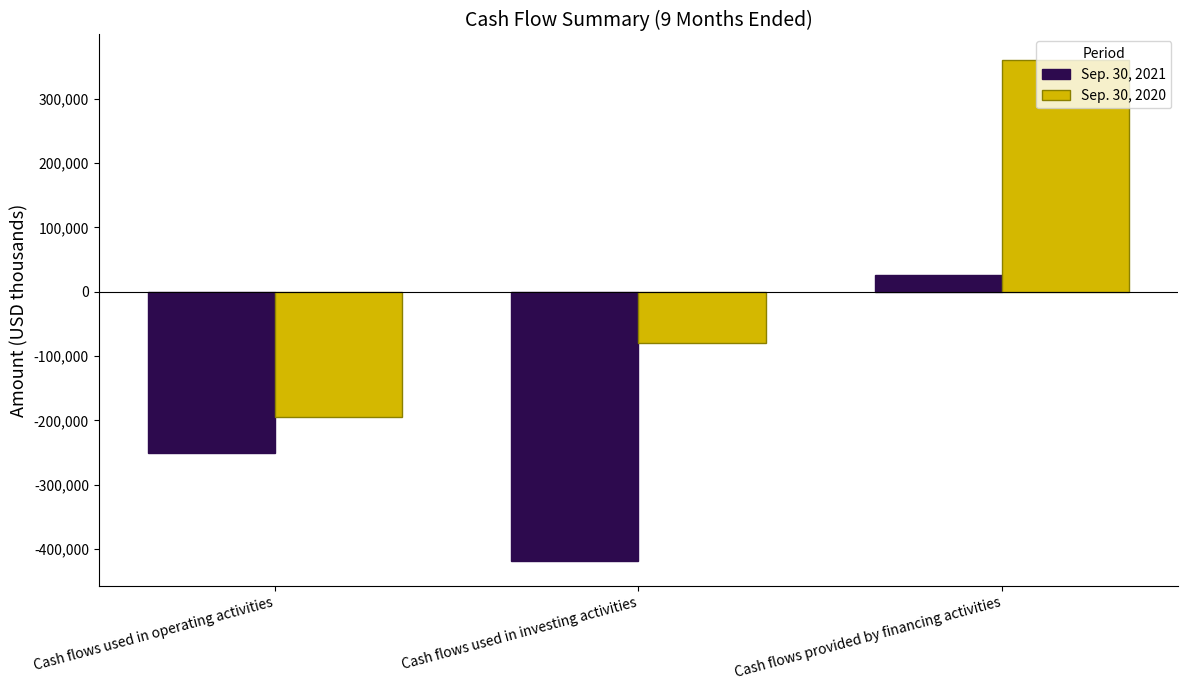

What is the sum of the Sep. 30, 2020 values at Cash flows provided by financing activities and Cash flows used in operating activities?

165715